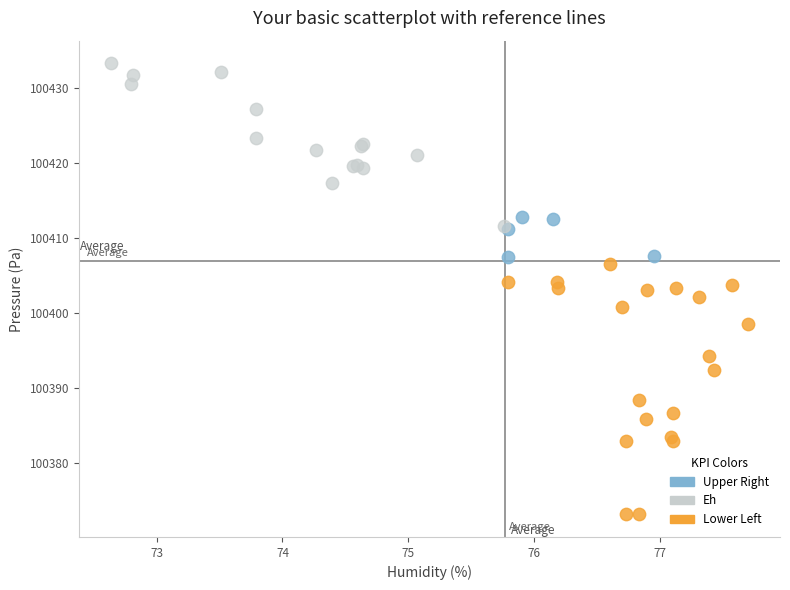

Which series reaches the maximum Y coordinate?

Eh